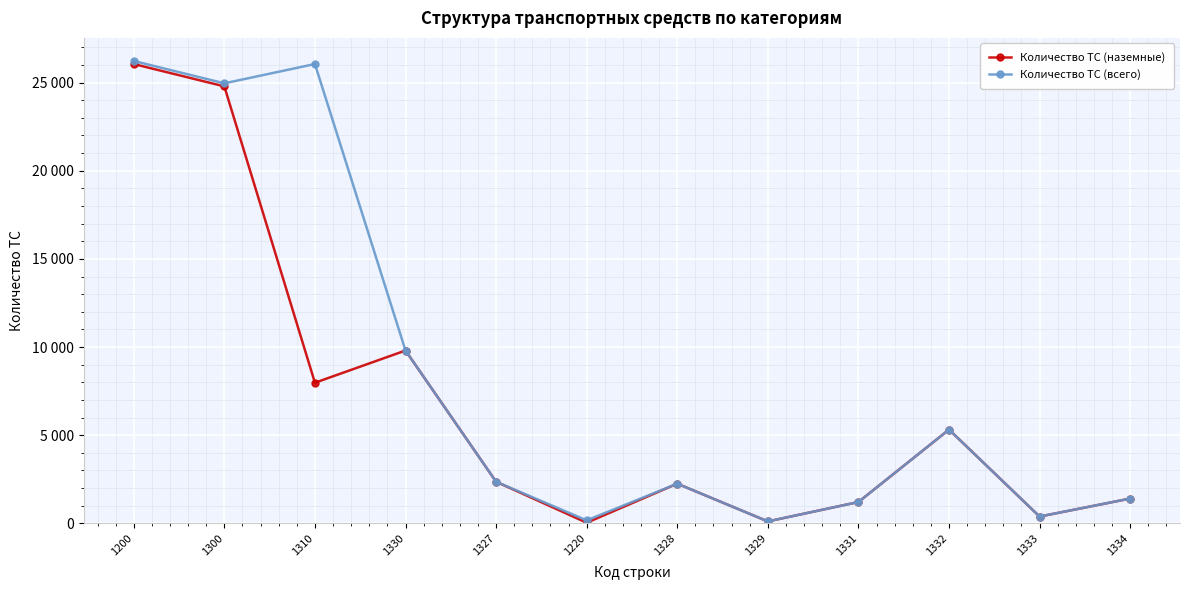

Does the chart have visible grid lines?

Yes